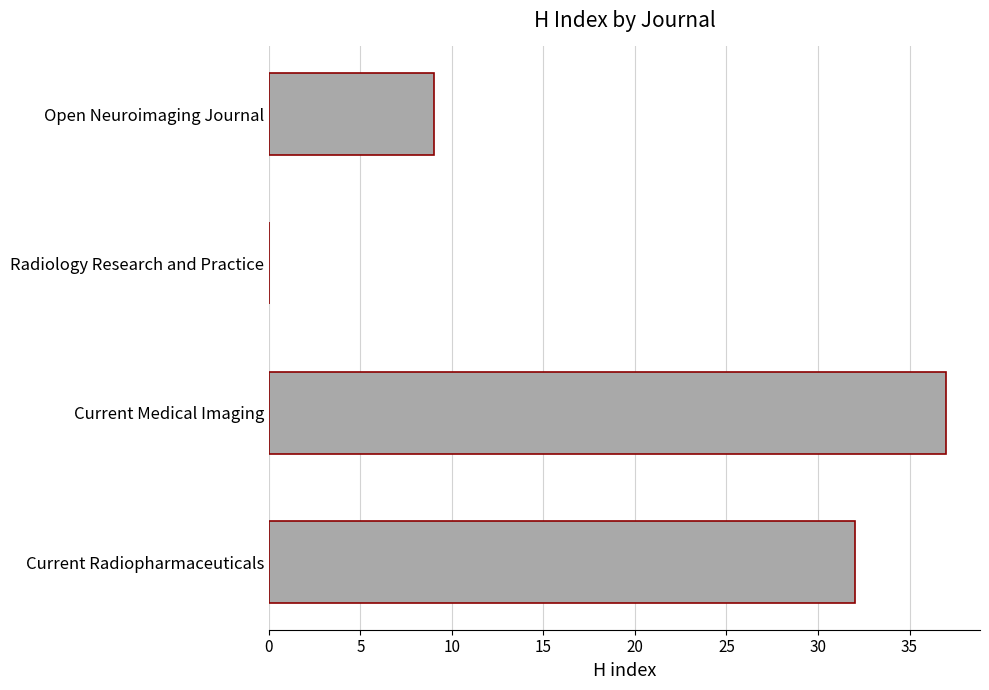

What is the sum of all values?

78